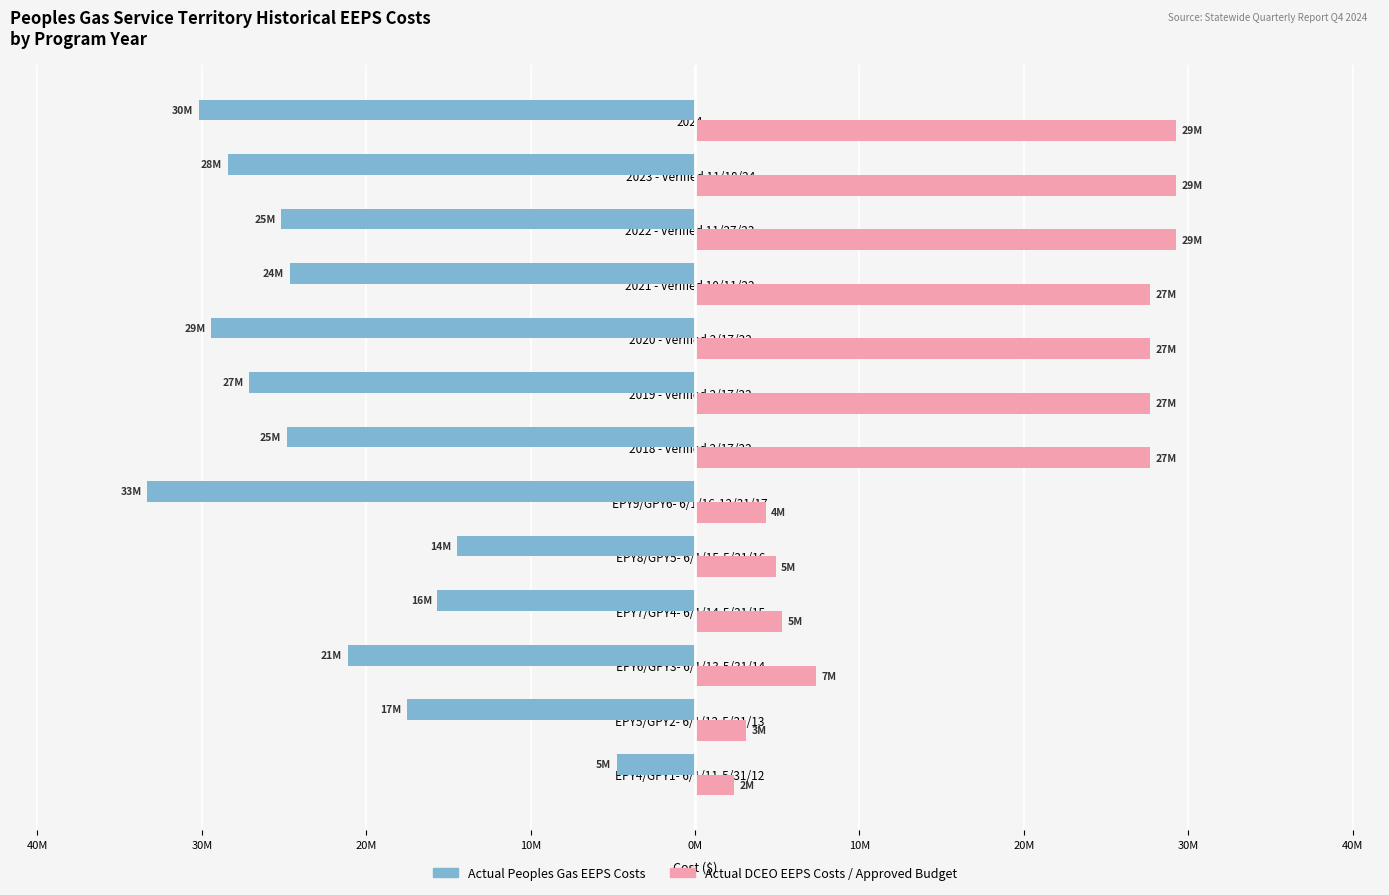

How many bars are there in each group?

2